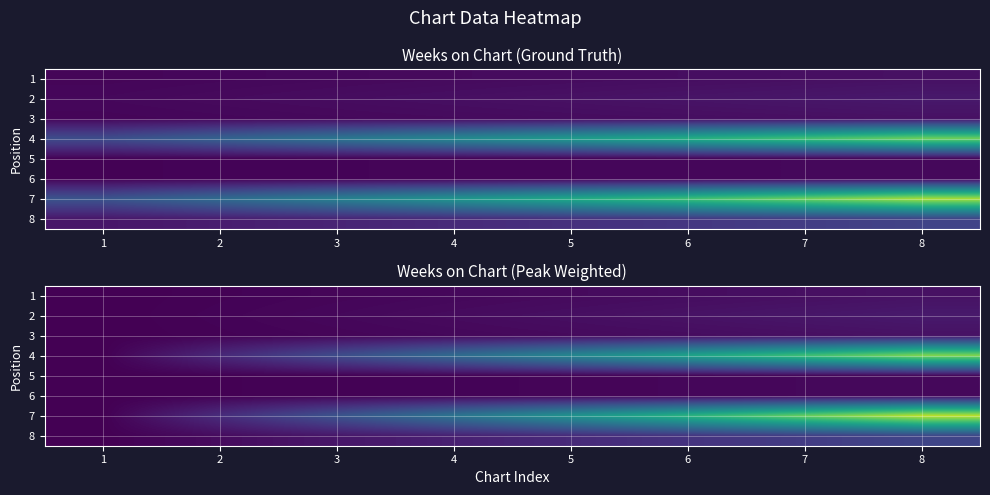

At which label does 4 first exceed 30?

6